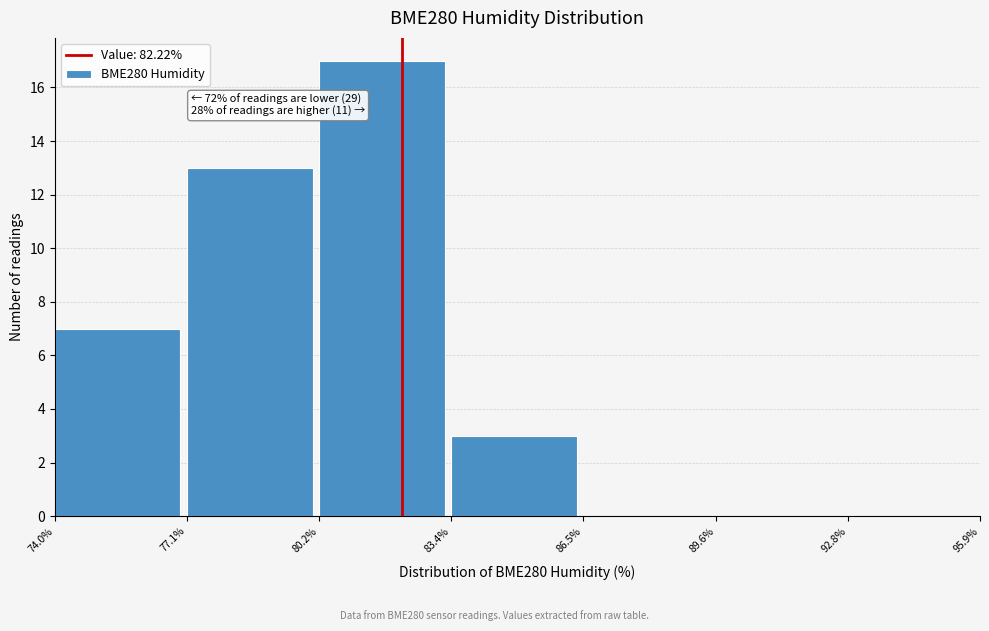

Over which range of the x-axis is the bar tallest?

80.2% to 83.4%